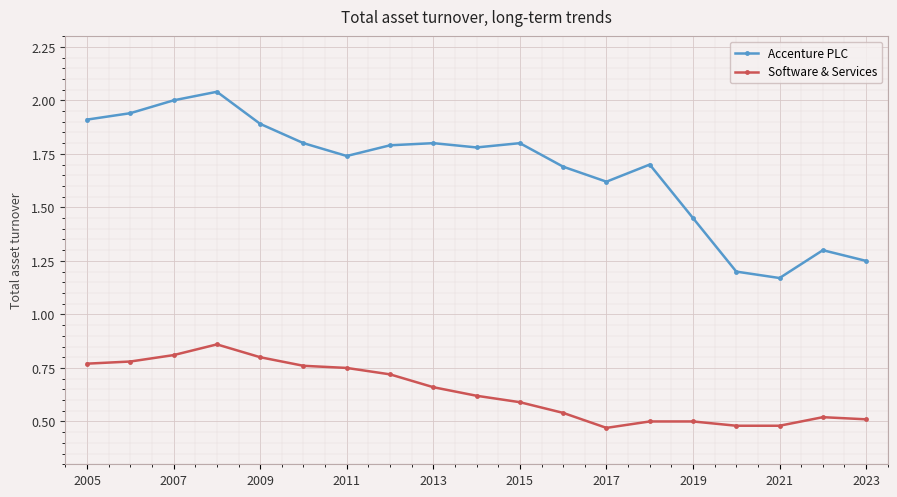

Which series has the largest total across all categories?

Accenture PLC